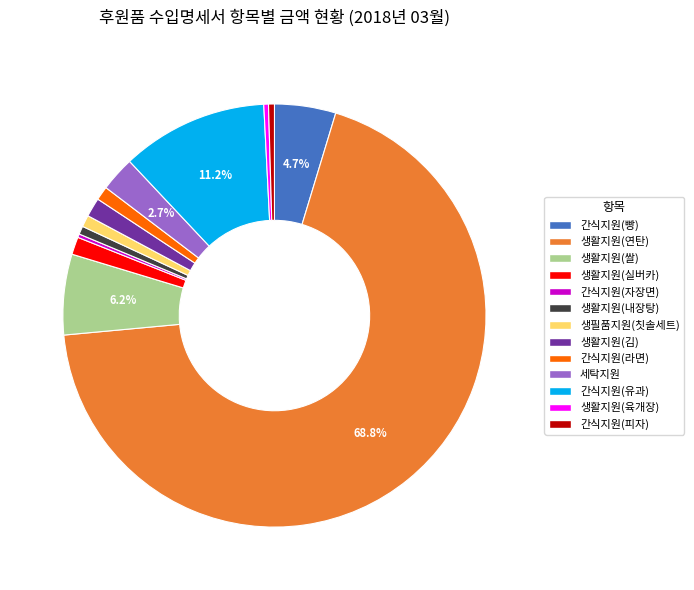

To the nearest percent, what is the combined percentage of 간식지원(빵) and 생활지원(육개장)?

5%